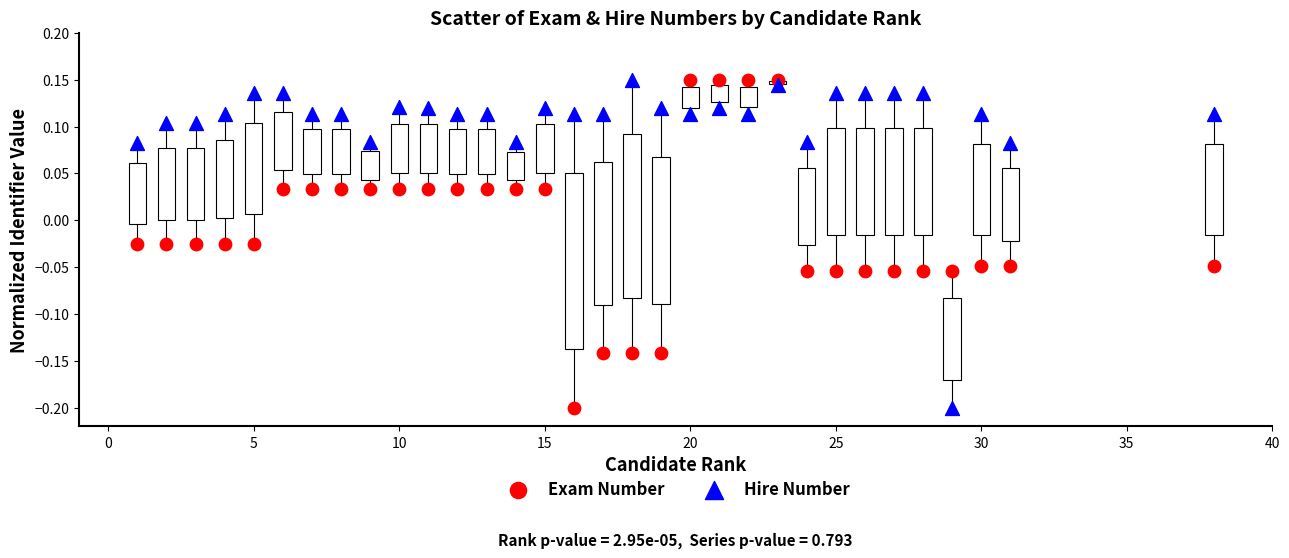

What are all the series names shown in the legend?

Exam Number, Hire Number